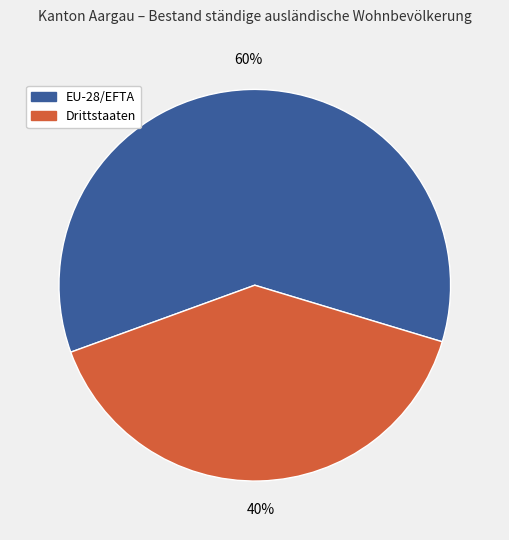

What is the largest slice in the pie chart?

EU-28/EFTA